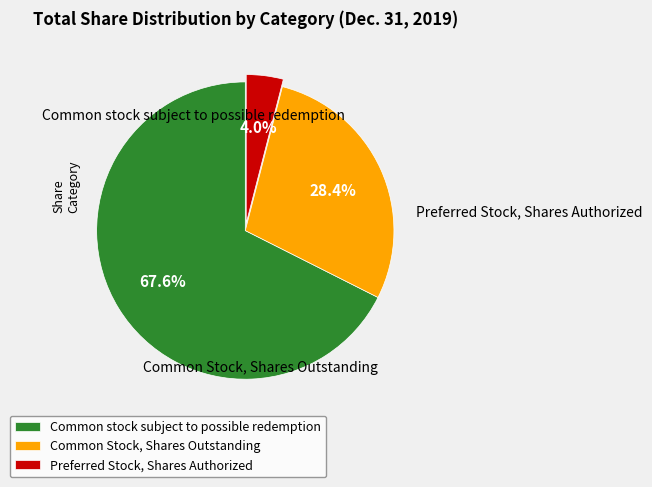

What is the majority slice?

Common stock subject to possible redemption